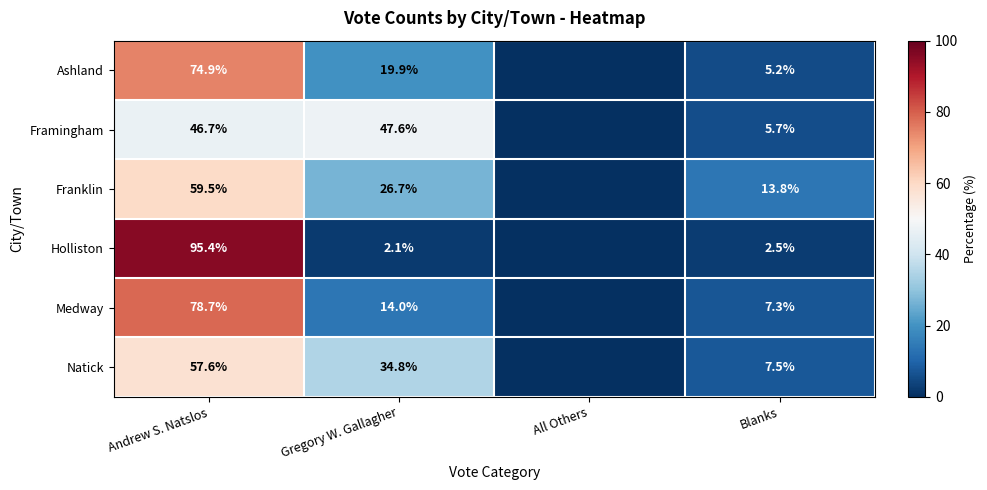

At Gregory W. Gallagher, list the series in order from smallest to largest.

Holliston, Medway, Ashland, Franklin, Natick, Framingham